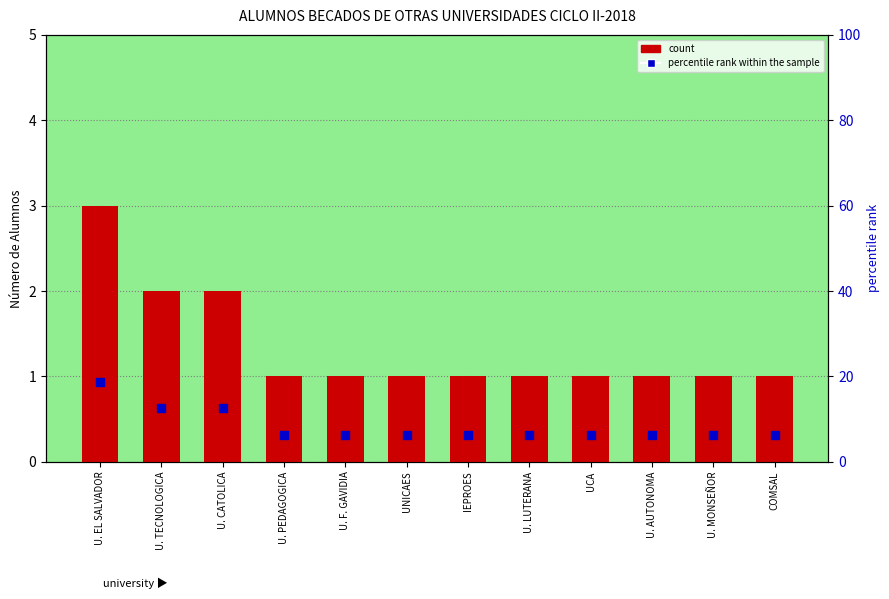

Which series has the widest spread of Y values?

percentile rank within the sample